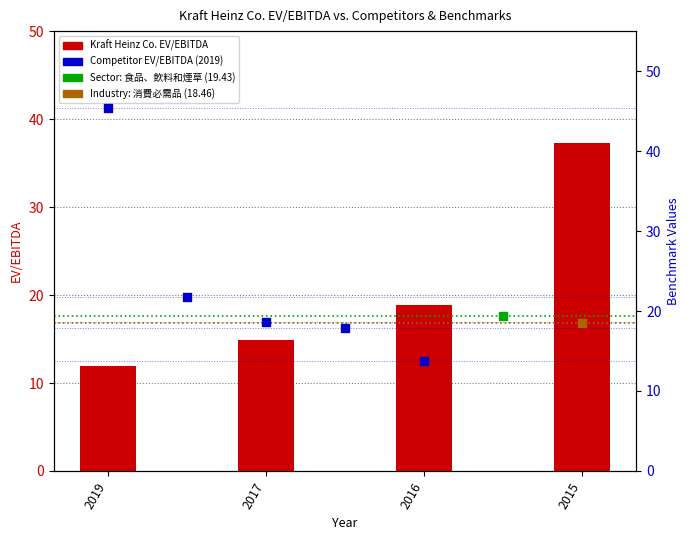

Approximately how many times larger is the value at 2016 compared to 2019?

1.6